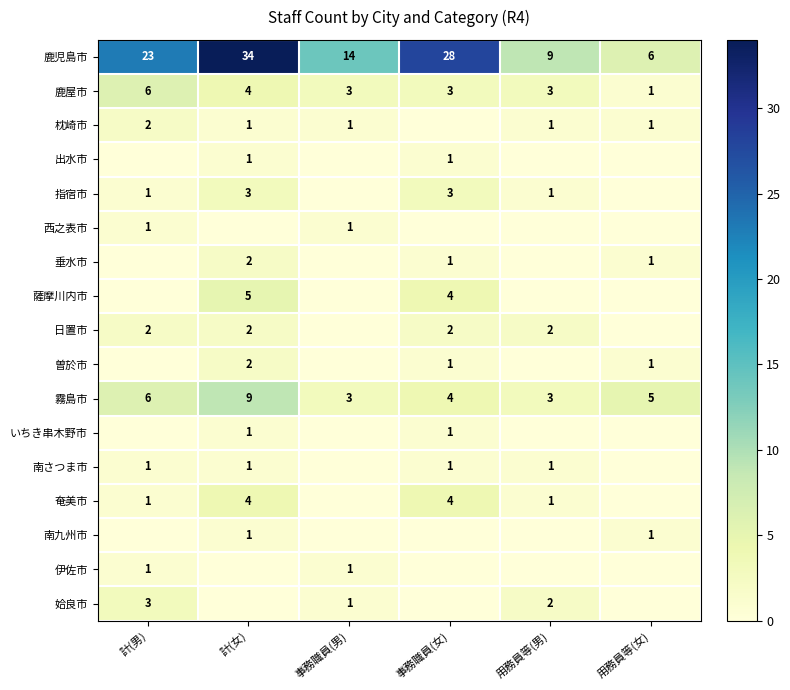

True or false: 鹿児島市 has a value of 6 at 用務員等(女).

True